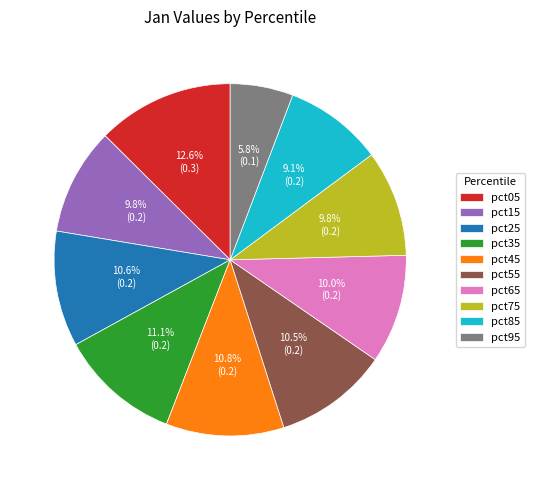

To the nearest percent, what is the average slice percentage?

10%